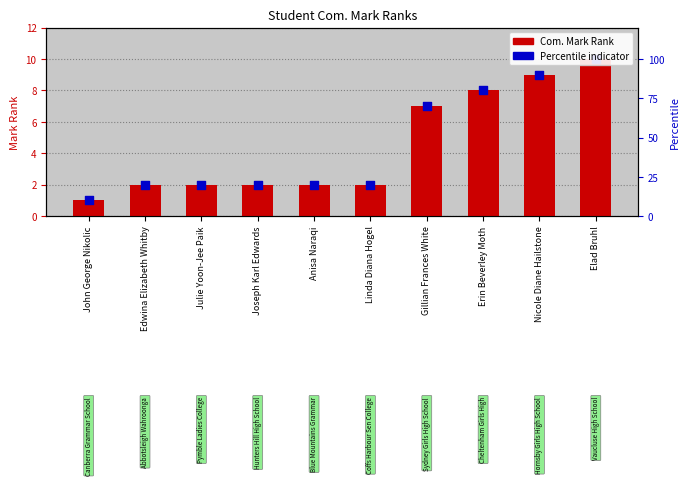

At how many categories does at least one series exceed 2?

4